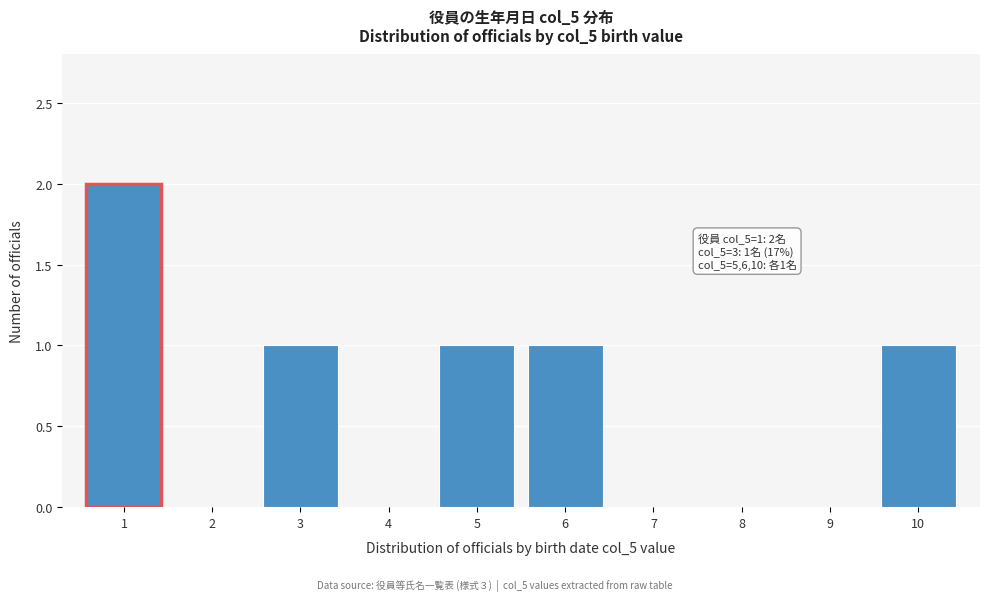

Reading left to right, extract all data points from this chart.

1=2	2=0	3=1	4=0	5=1	6=1	7=0	8=0	9=0	10=1